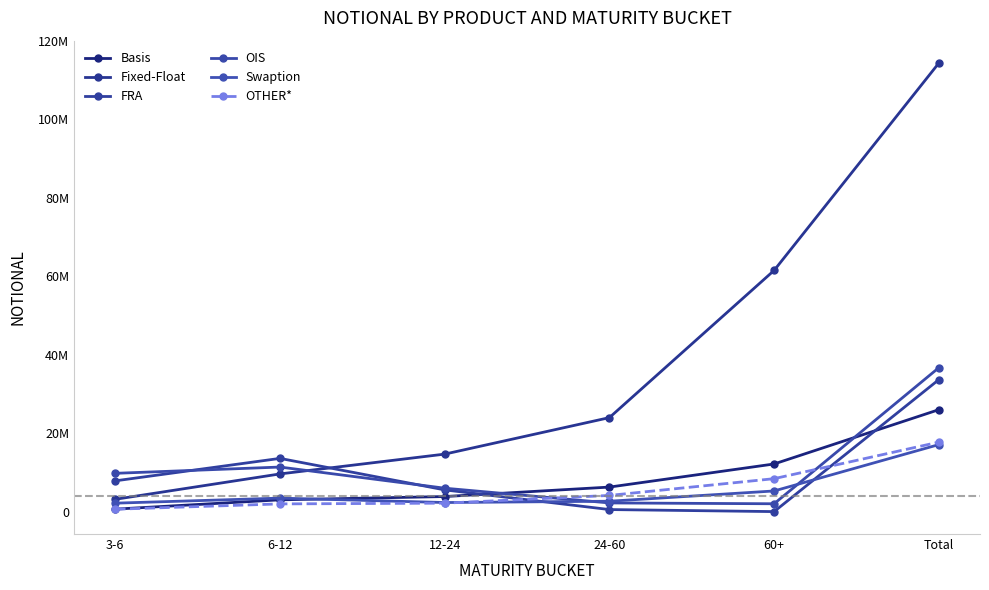

Does the chart have visible grid lines?

No